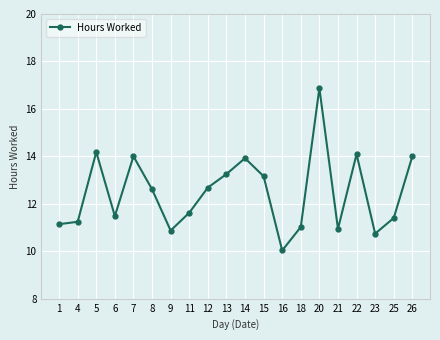

What is the value of the 6th point from the left?

12.6